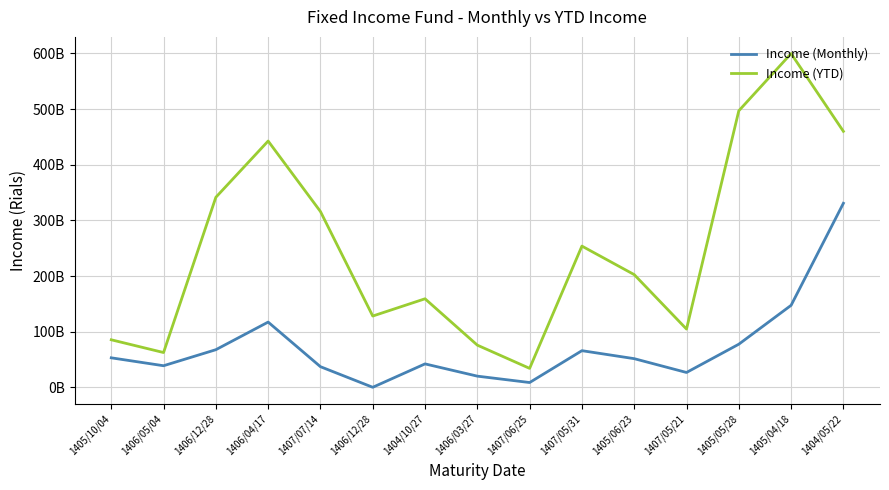

Reading left to right, list all the values displayed in this chart.

Income (Monthly): 1405/10/04=52947962019	1406/05/04=38730742708	1406/12/28=67552504197	1406/04/17=117184357530	1407/07/14=37022840301	1406/12/28=0	1404/10/27=42043654372	1406/03/27=20020787795	1407/06/25=8538416376	1407/05/31=65799742880	1405/06/23=51441460647	1407/05/21=26614986757	1405/05/28=77422873627	1405/04/18=147311843802	1404/05/22=330705134133
Income (YTD): 1405/10/04=85372635145	1406/05/04=62448968883	1406/12/28=341480212896	1406/04/17=442575696782	1407/07/14=315917594554	1406/12/28=128054794494	1404/10/27=159068880675	1406/03/27=75747086077	1407/06/25=33995265127	1407/05/31=253747143227	1405/06/23=202497324927	1407/05/21=104623772213	1405/05/28=496955777170	1405/04/18=599770860195	1404/05/22=460005139840